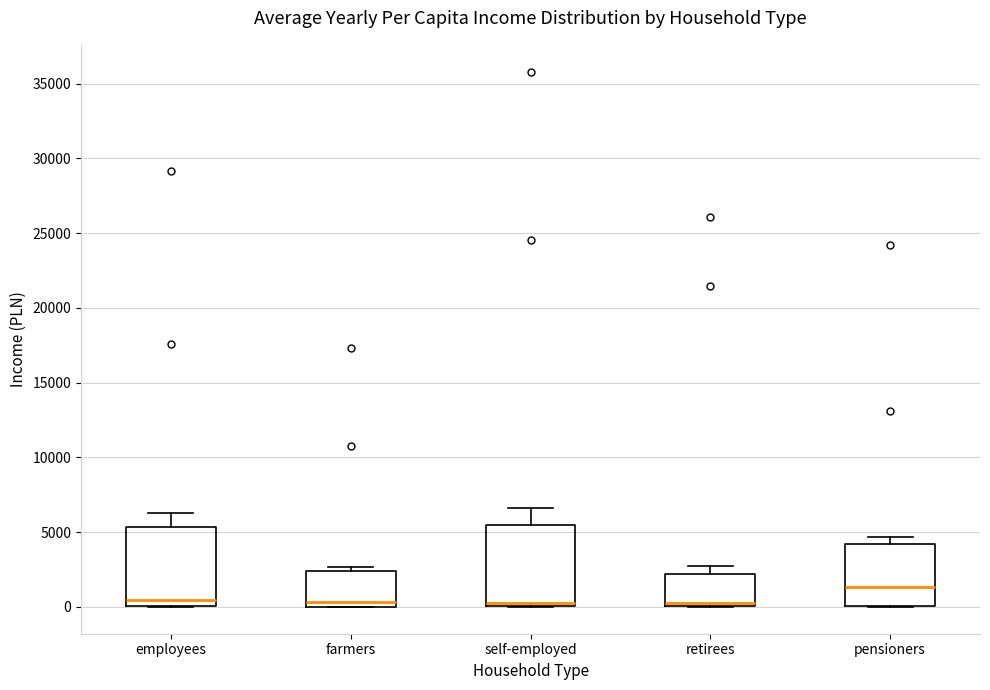

Reading left to right, read every box against the y-axis: the position of its median line, the range the box covers, and the ends of its whiskers. The values are not printed on the chart, so give them approximately, as read against the axis.

employees: median 500, box 0 to 5500, whiskers 0 to 6500
farmers: median 500, box 0 to 2500, whiskers 0 to 2500 (just above the box's upper edge)
self-employed: median 500, box 0 to 5500, whiskers 0 to 6500
retirees: median 500, box 0 to 2000, whiskers 0 to 2500
pensioners: median 1500, box 0 to 4000, whiskers 0 to 4500